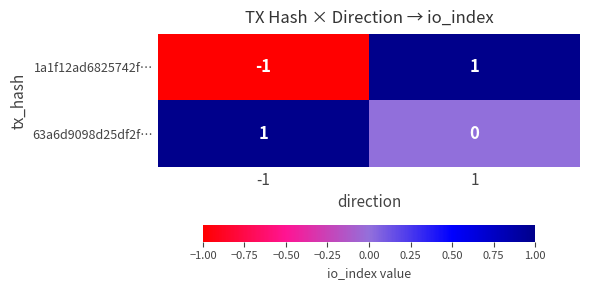

The value of 1a1f12ad6825742f… at -1 is -1. True or false?

True